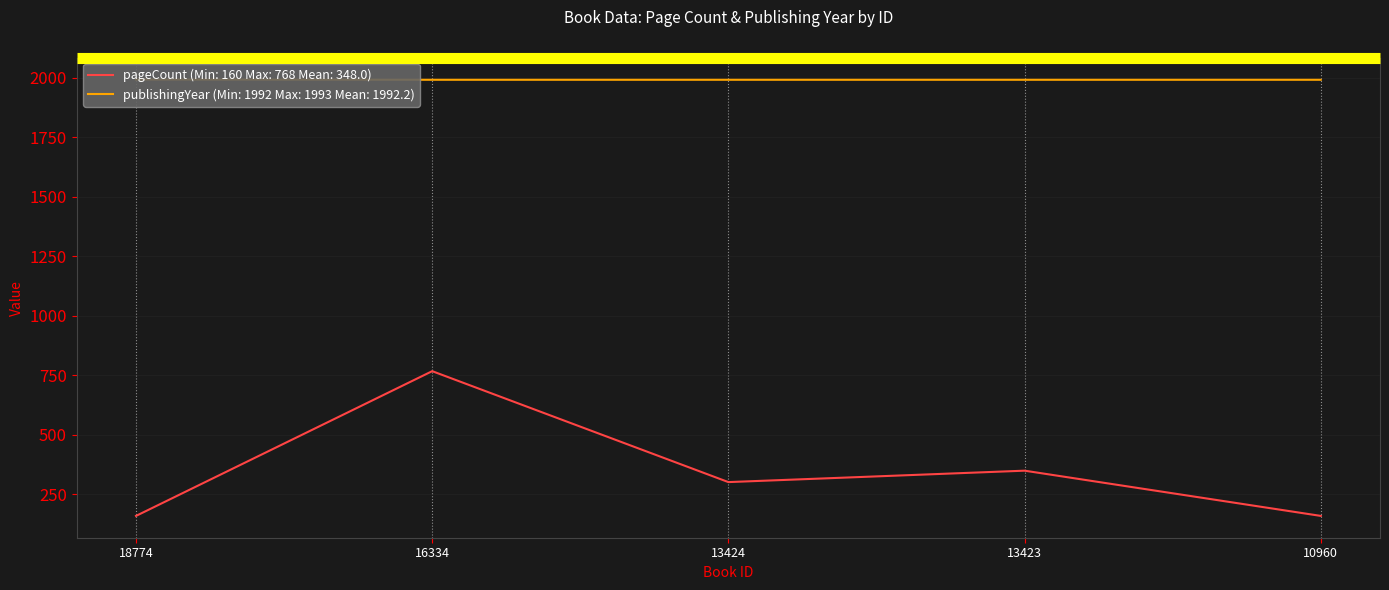

Which category has the highest value across all series?

18774